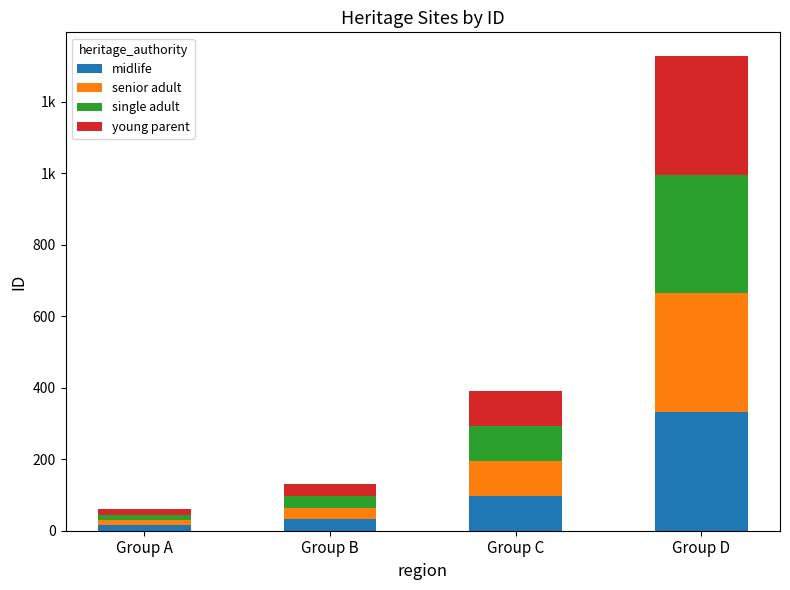

Are the bars horizontal?

No